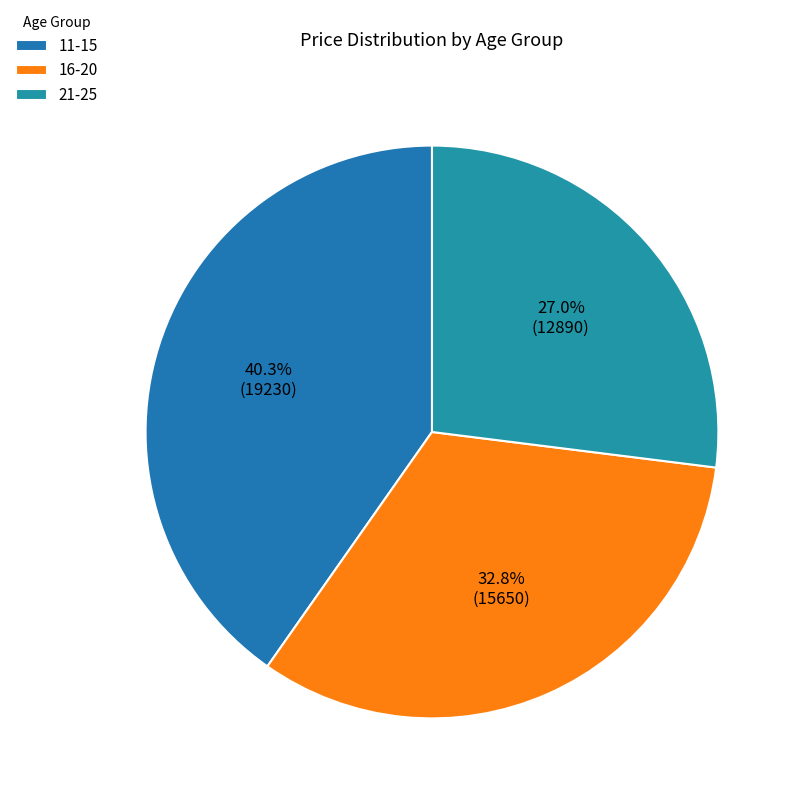

Is there any slice that represents more than half of the pie?

No